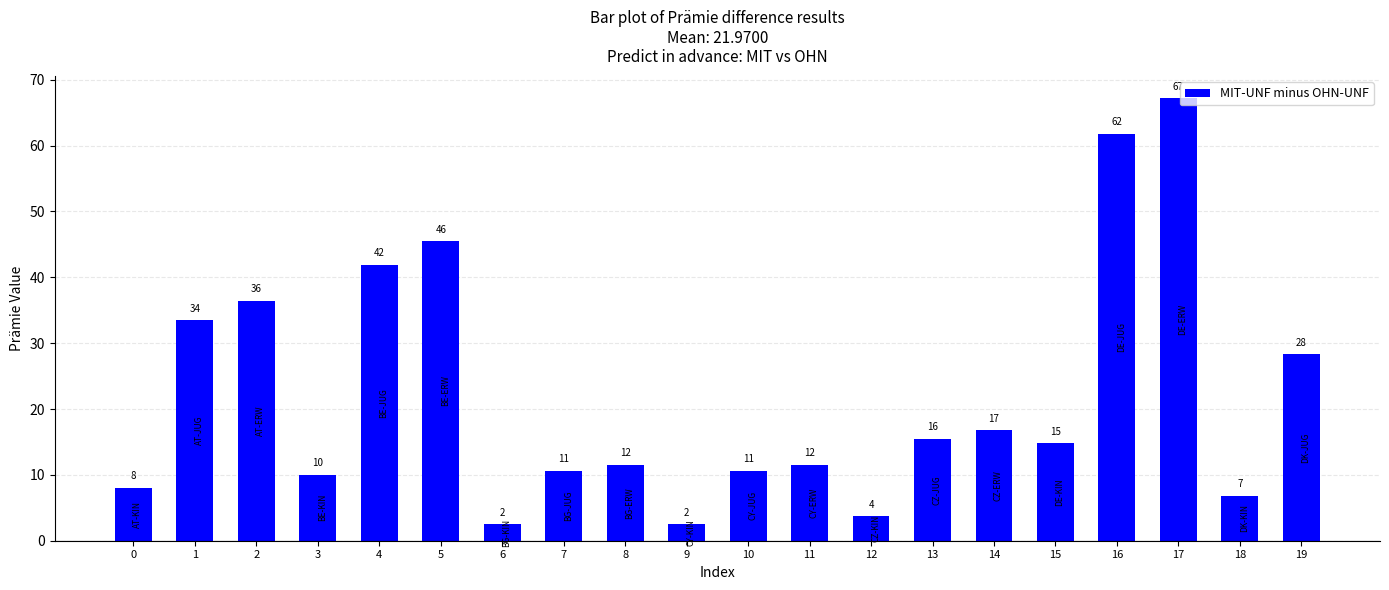

Rank the categories by value from highest to lowest.

17, 16, 5, 4, 2, 1, 19, 14, 13, 15, 8, 11, 7, 10, 3, 0, 18, 12, 6, 9